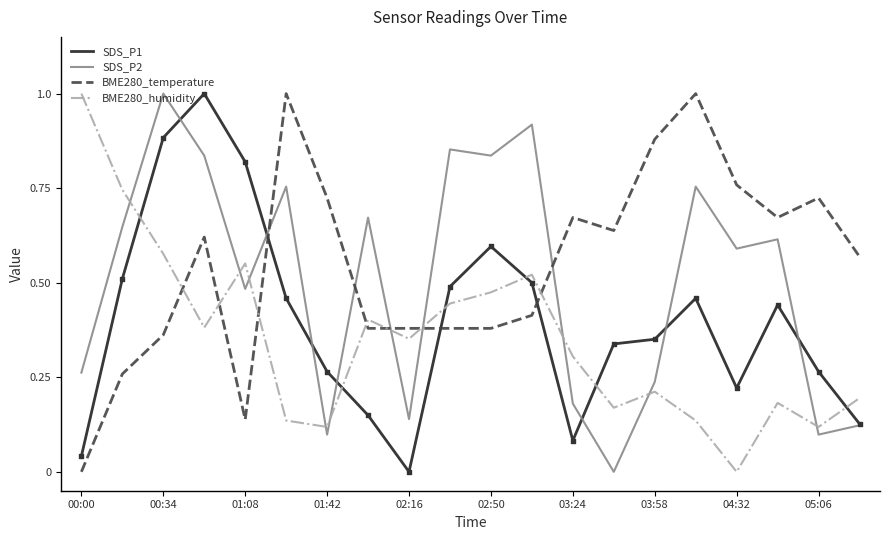

Rank the series by their average value, from highest to lowest.

BME280_temperature, SDS_P2, SDS_P1, BME280_humidity